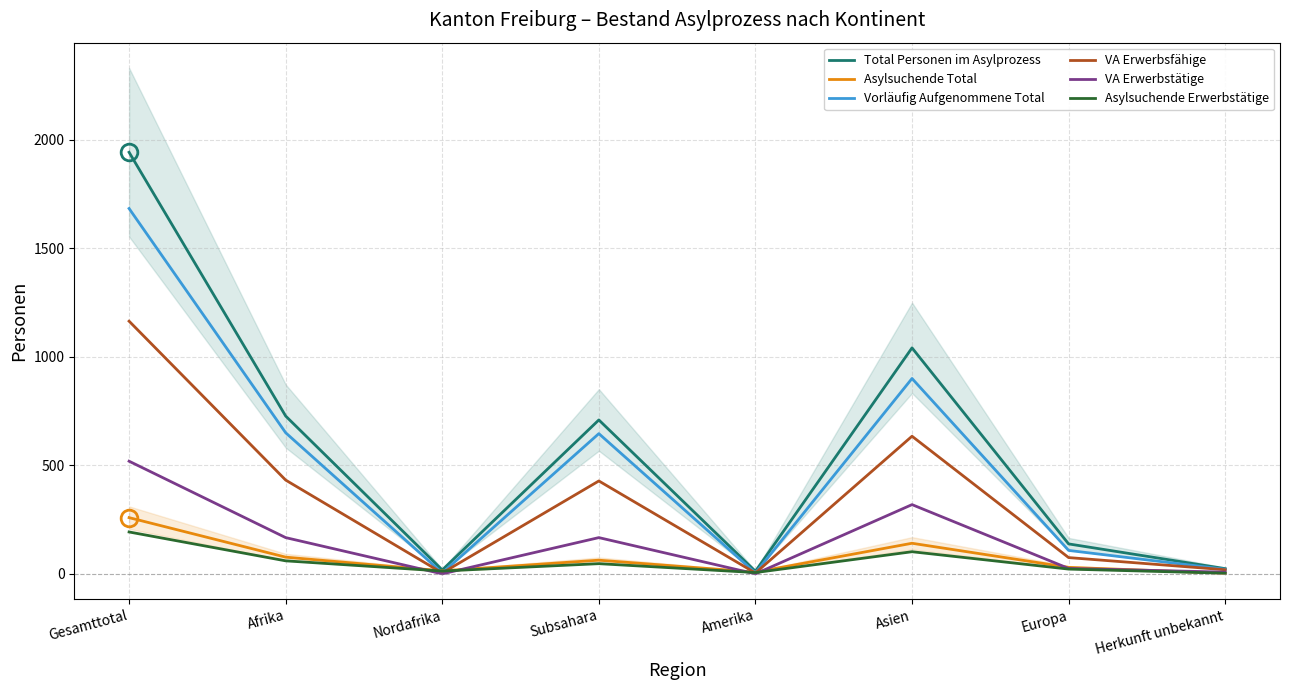

Which has a higher value, Amerika or Gesamttotal?

Gesamttotal